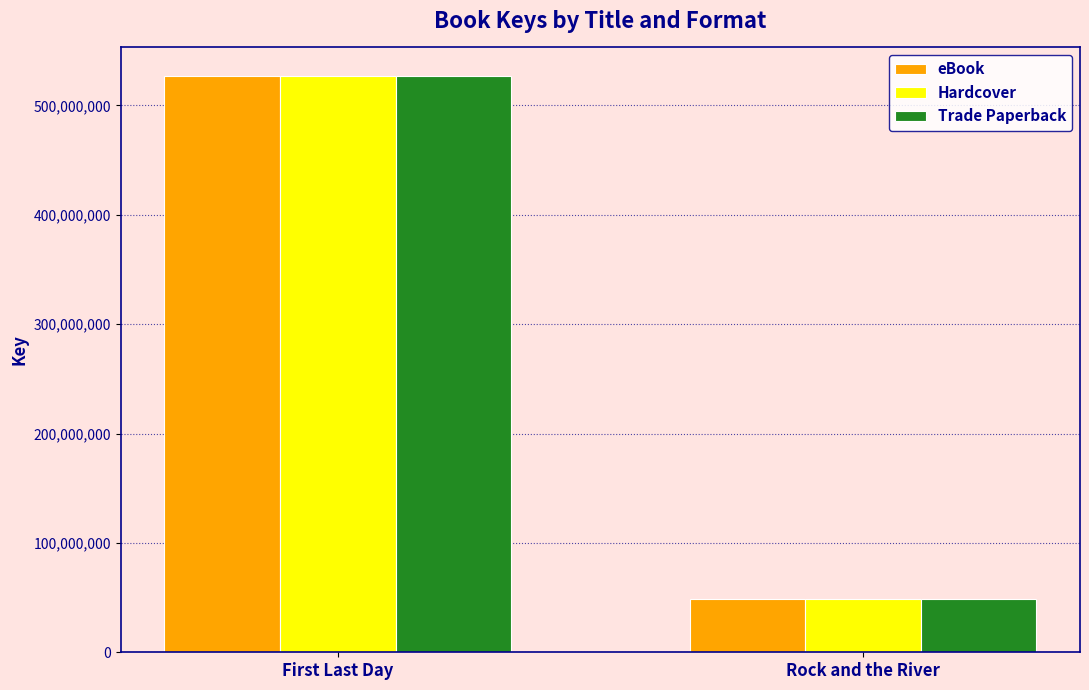

What is the difference between the maximum and minimum values in the eBook series?

478135008